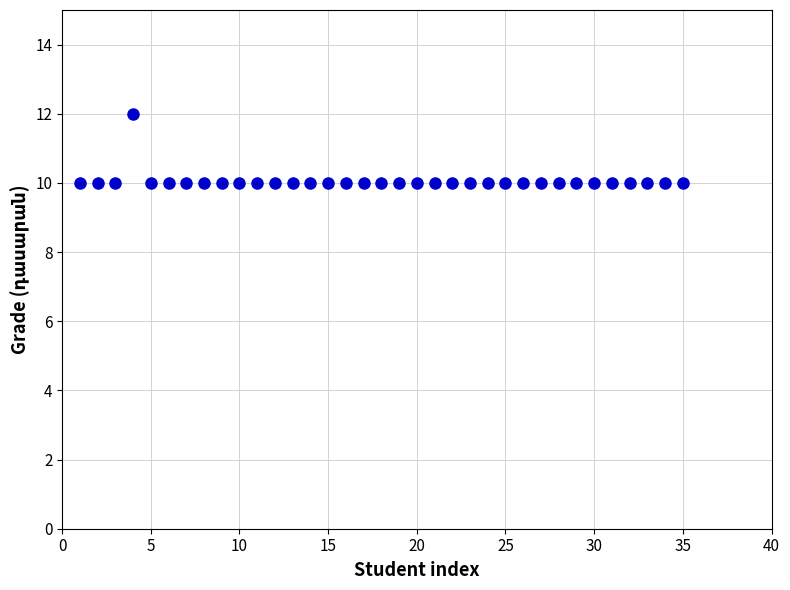

What is the range of X values (max minus min)?

34